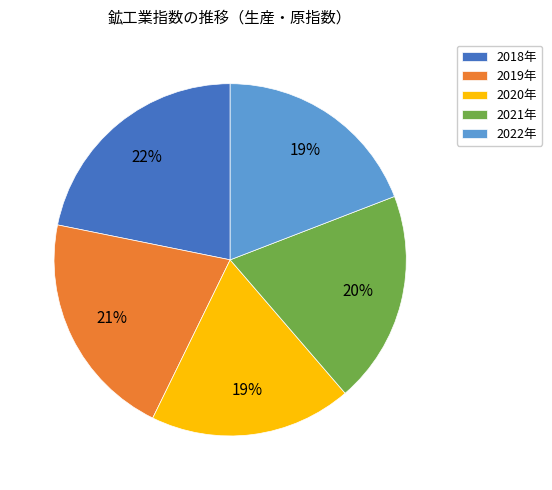

Do 2020年 and 2022年 together represent more than half of the pie?

No